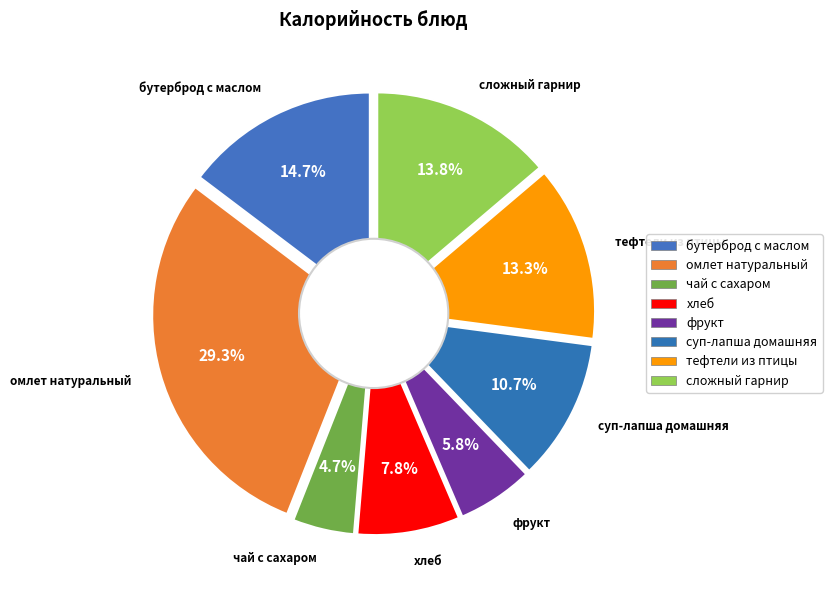

What percentage is the чай с сахаром slice, to the nearest percent?

5%